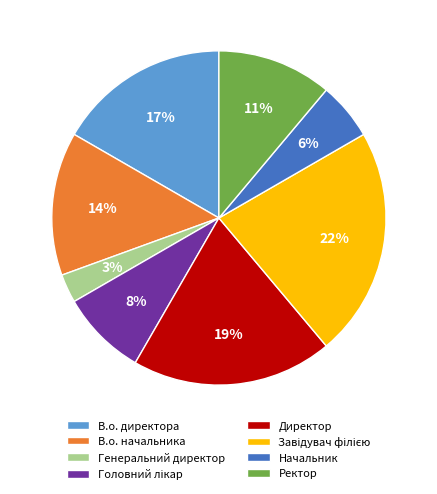

What percentage is the Ректор slice, to the nearest percent?

11%